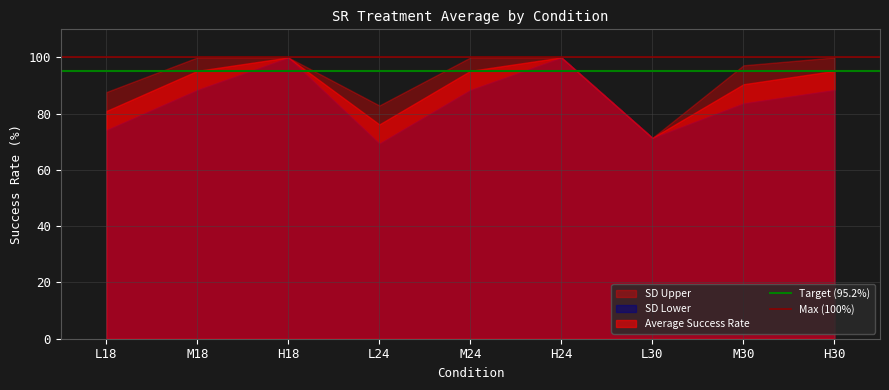

Does the chart have visible grid lines?

Yes